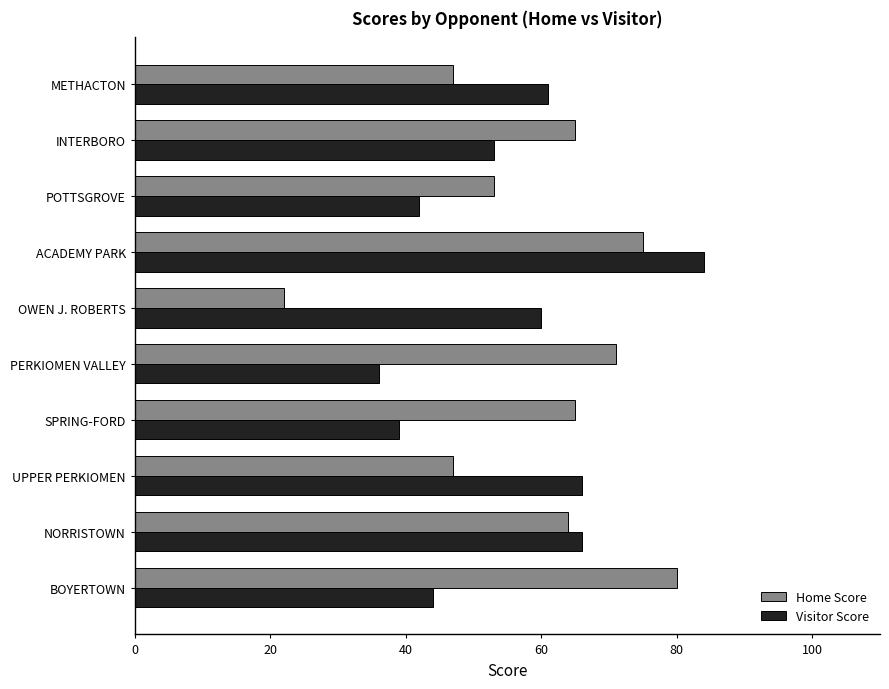

Rank the series at POTTSGROVE from lowest to highest value.

Visitor Score, Home Score